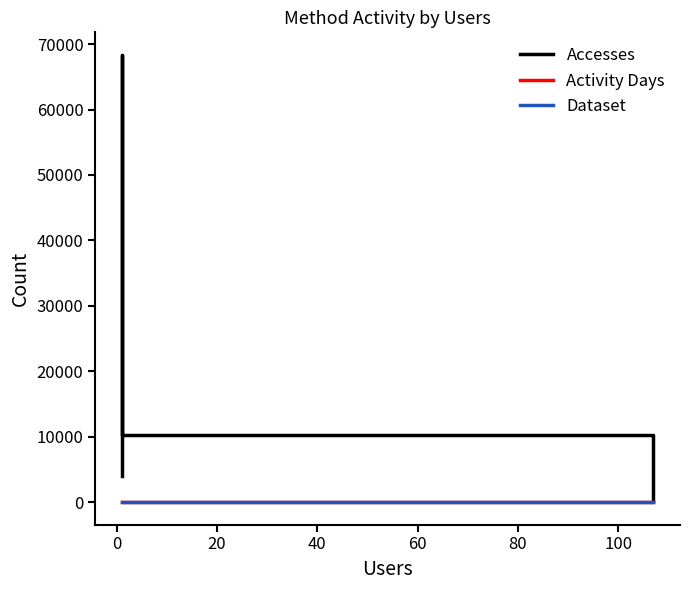

How many interior local peaks does the Accesses series have?

1